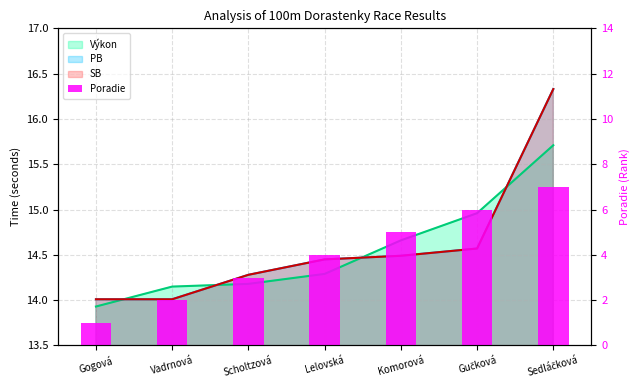

The value at Scholtzová is 3. True or false?

True